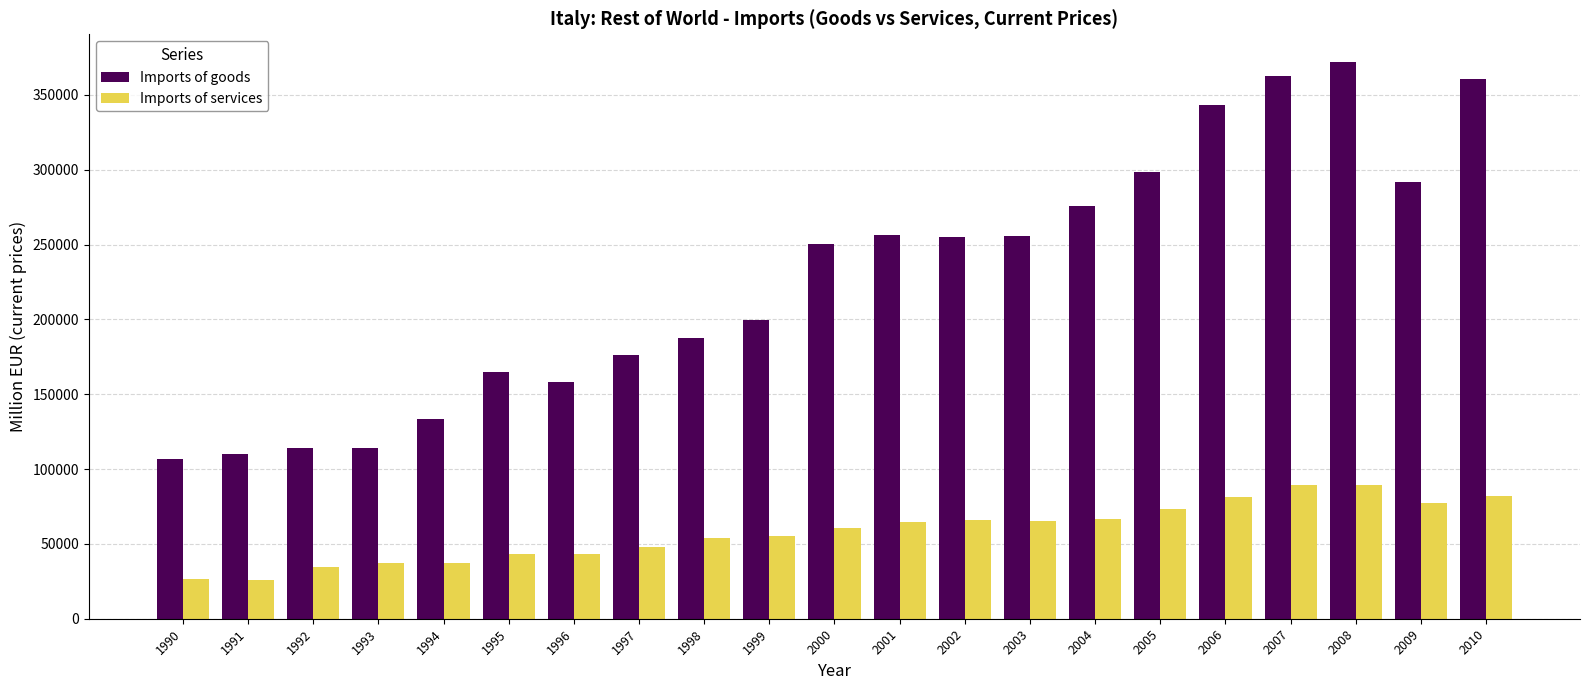

What is the minimum value for Imports of goods?

106733.1